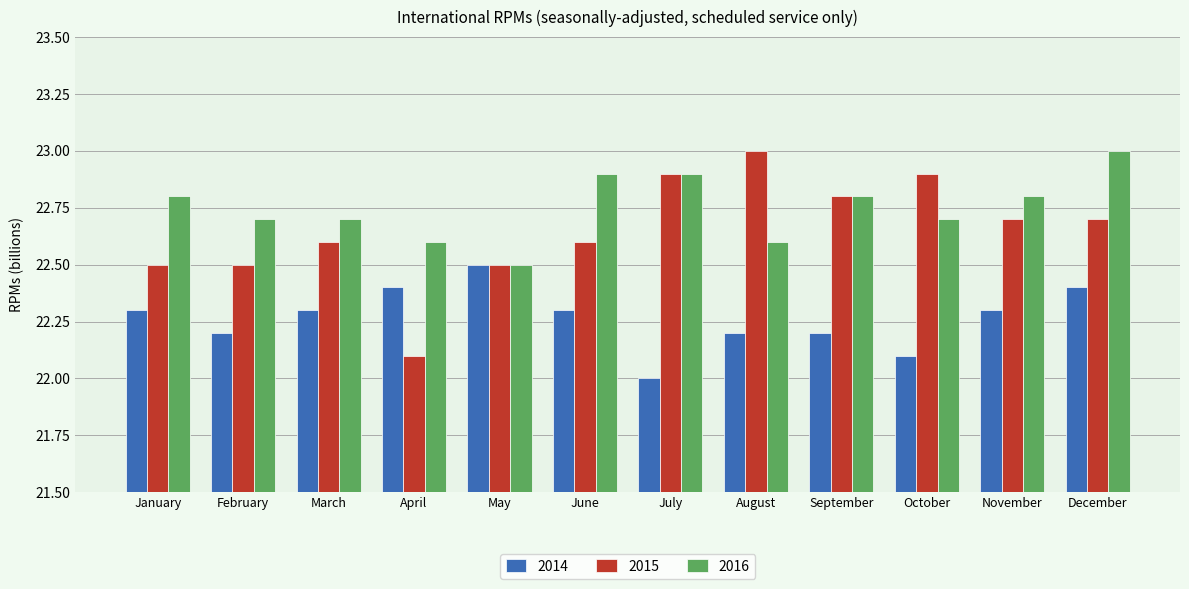

Which series changed the most between May and June?

2016